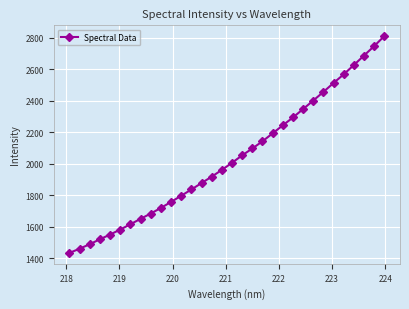

What is the smallest value displayed?

1433.1